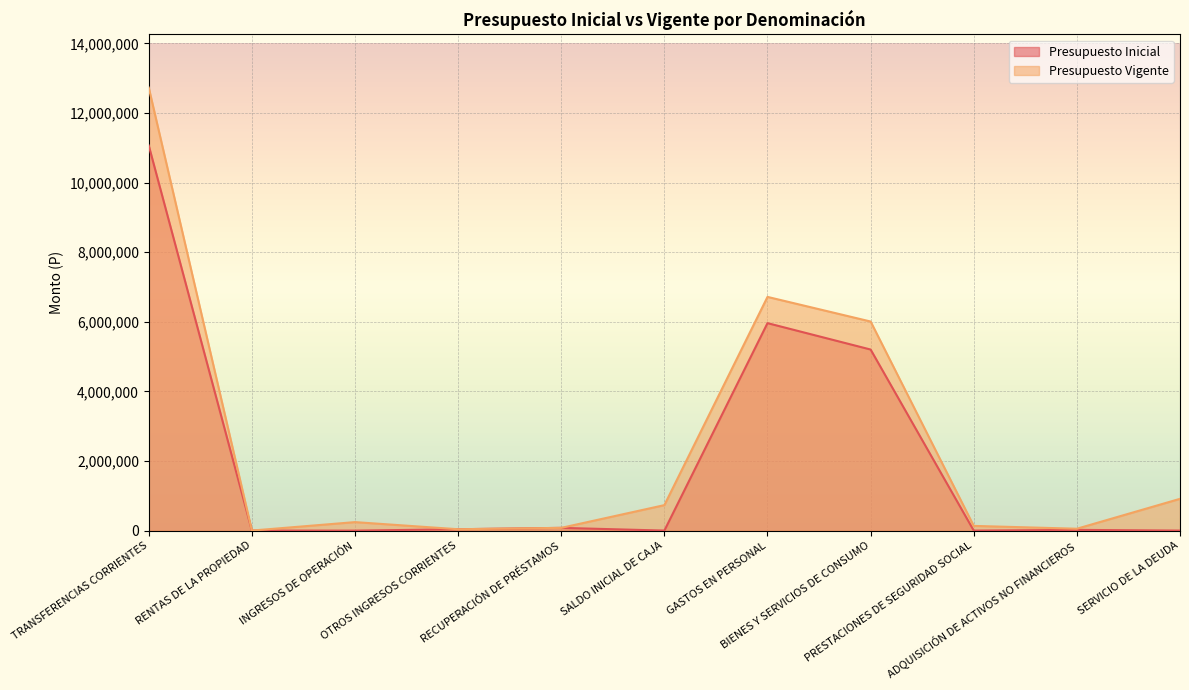

Rank the series at OTROS INGRESOS CORRIENTES from highest to lowest value.

Presupuesto Inicial, Presupuesto Vigente